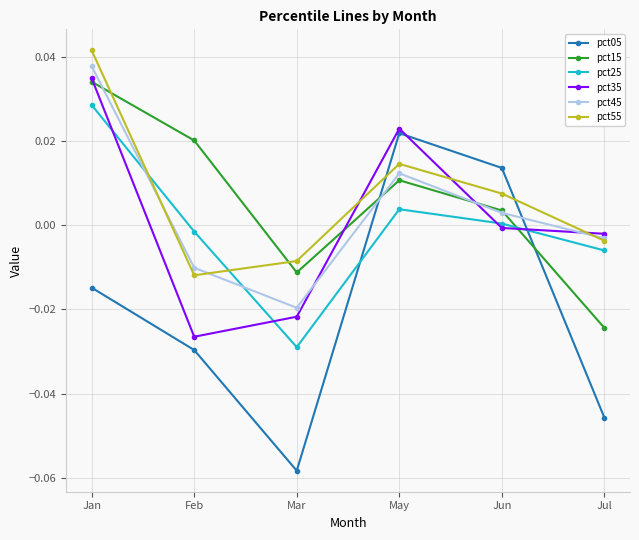

The value of pct55 at Jul is -0.0. True or false?

True